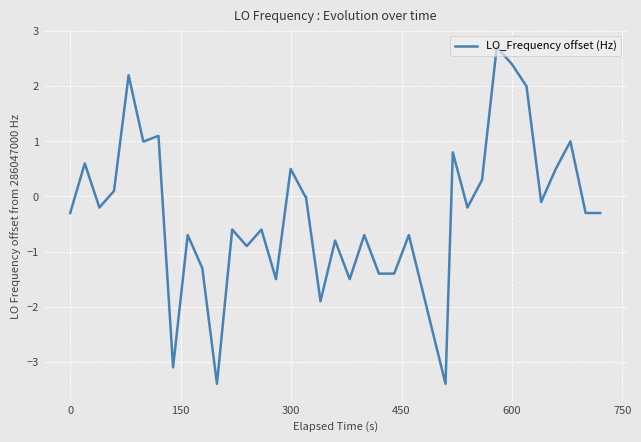

Is this an area chart (filled region under the line)?

No